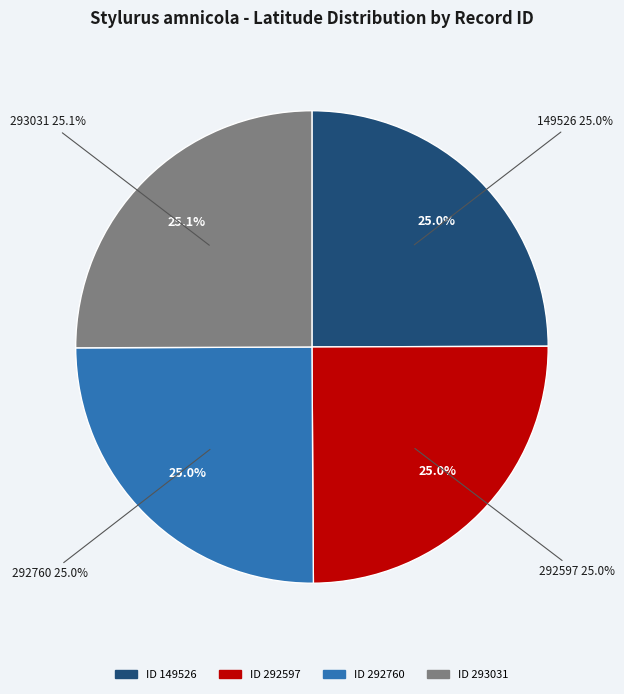

What percentage is the 149526 slice, to the nearest percent?

25%